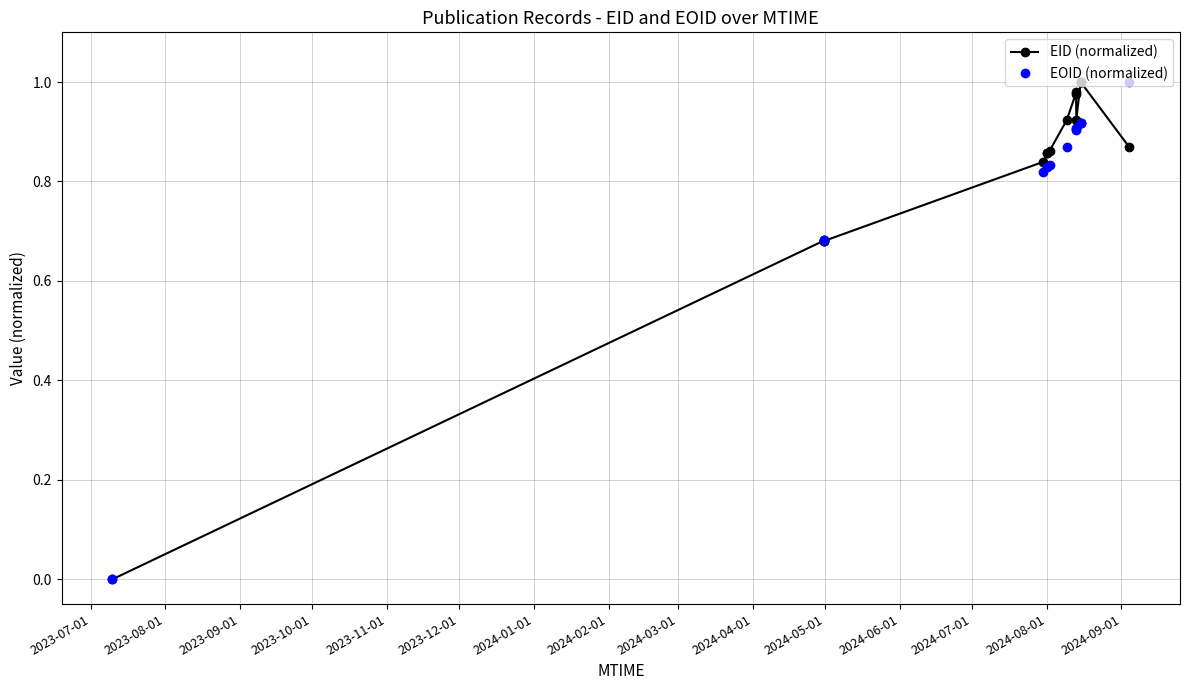

How many data points in EID (normalized) are above 0?

15